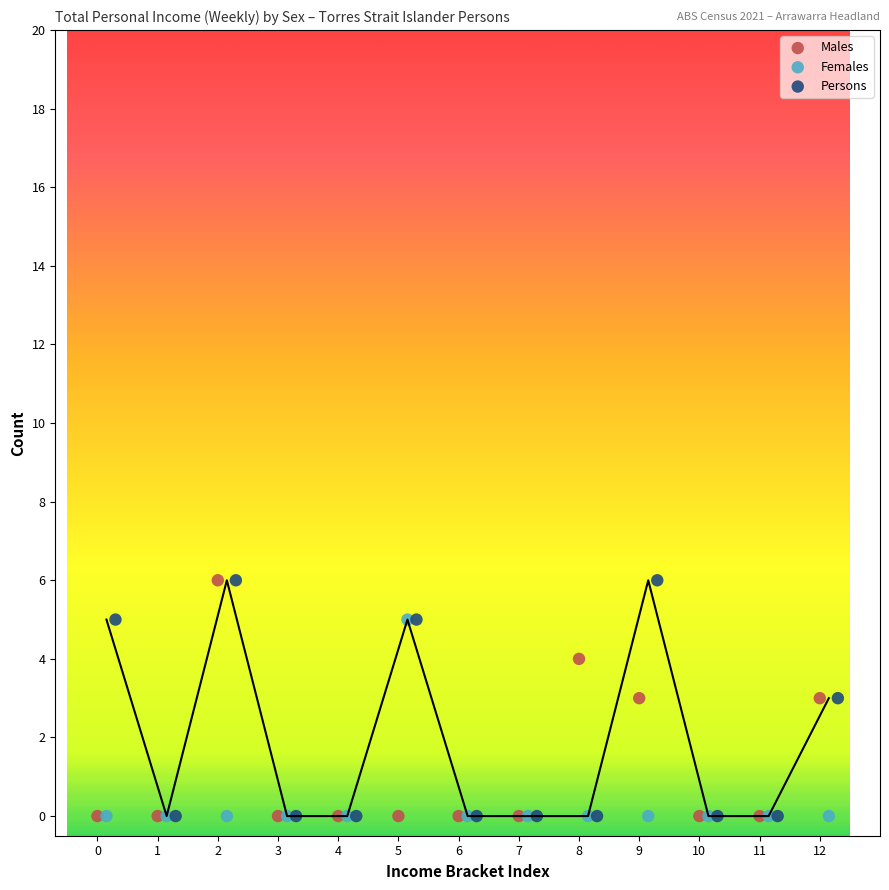

What are all the series names shown in the legend?

Males, Females, Persons